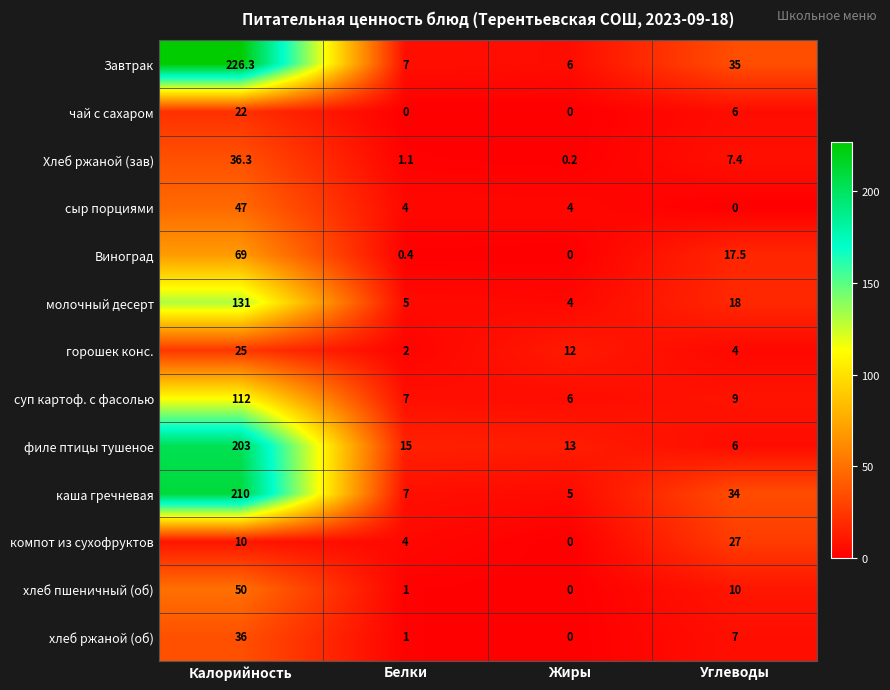

What is the difference between the highest and lowest values at Углеводы?

35.0